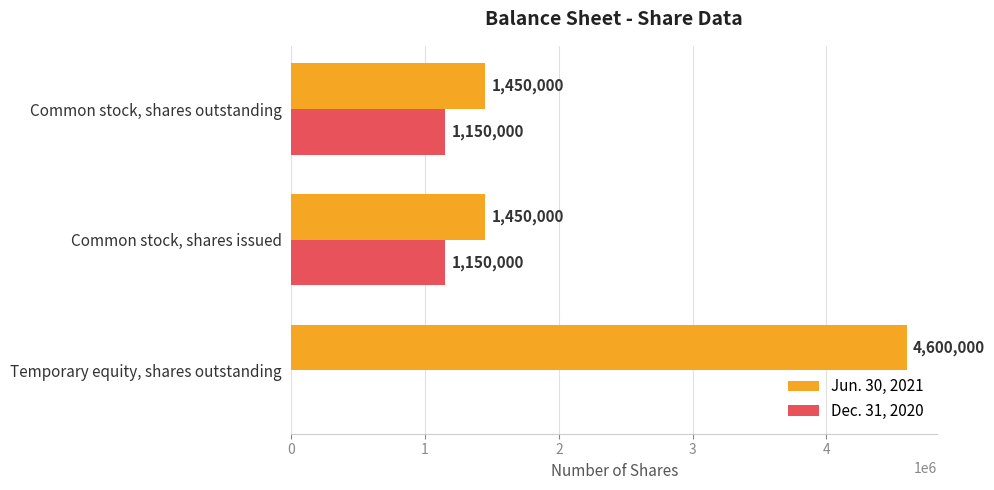

True or false: Dec. 31, 2020 has a value of 1150000 at Common stock, shares issued.

True